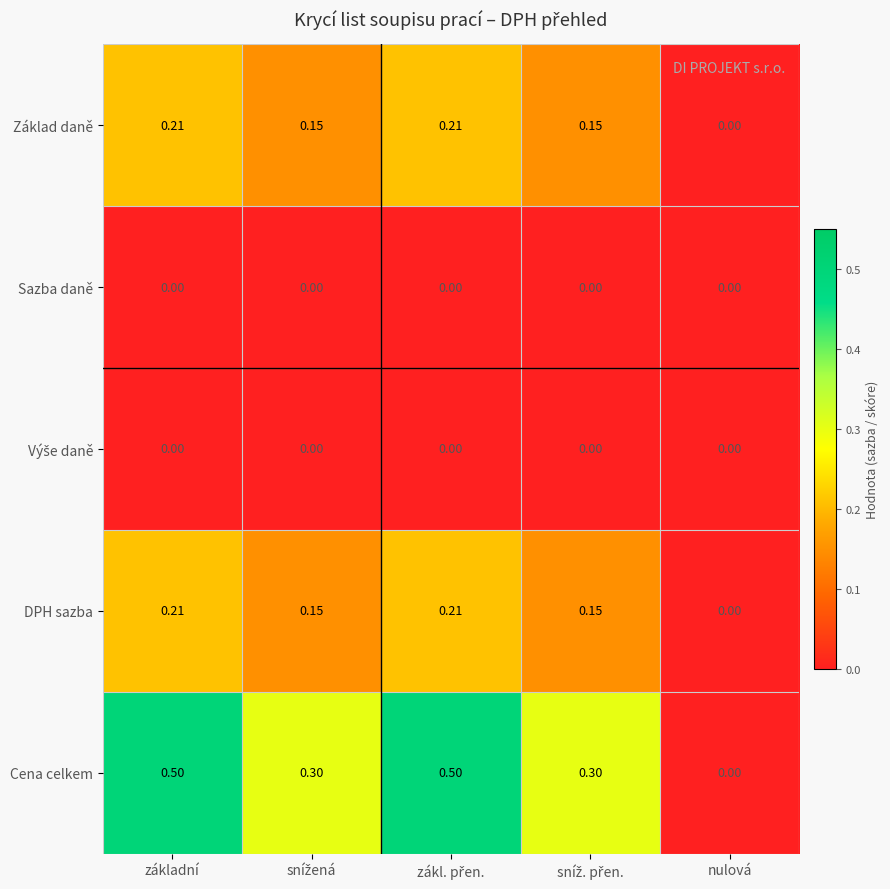

Which series has the widest spread of values?

Cena celkem